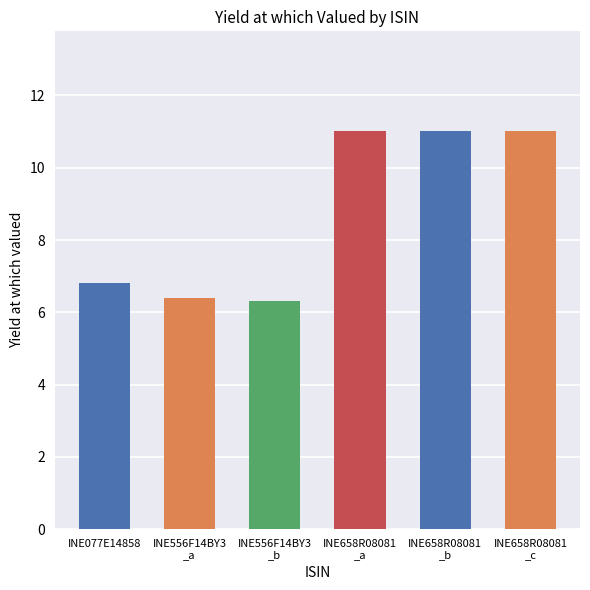

What is the difference between the maximum and second lowest values?

4.6